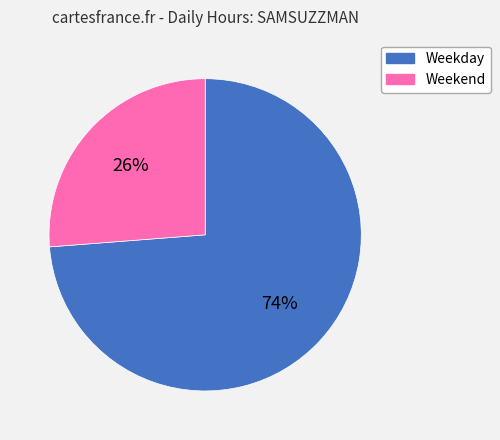

What is the ratio of the value at Weekend to the value at Weekday?

0.4